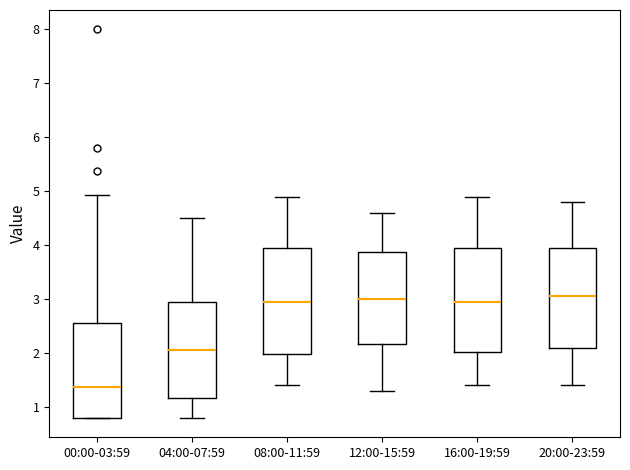

Where does the median line of the box for 08:00-11:59 sit on the y-axis? The values are not printed on the chart, so give them approximately, as read against the axis.

3.0